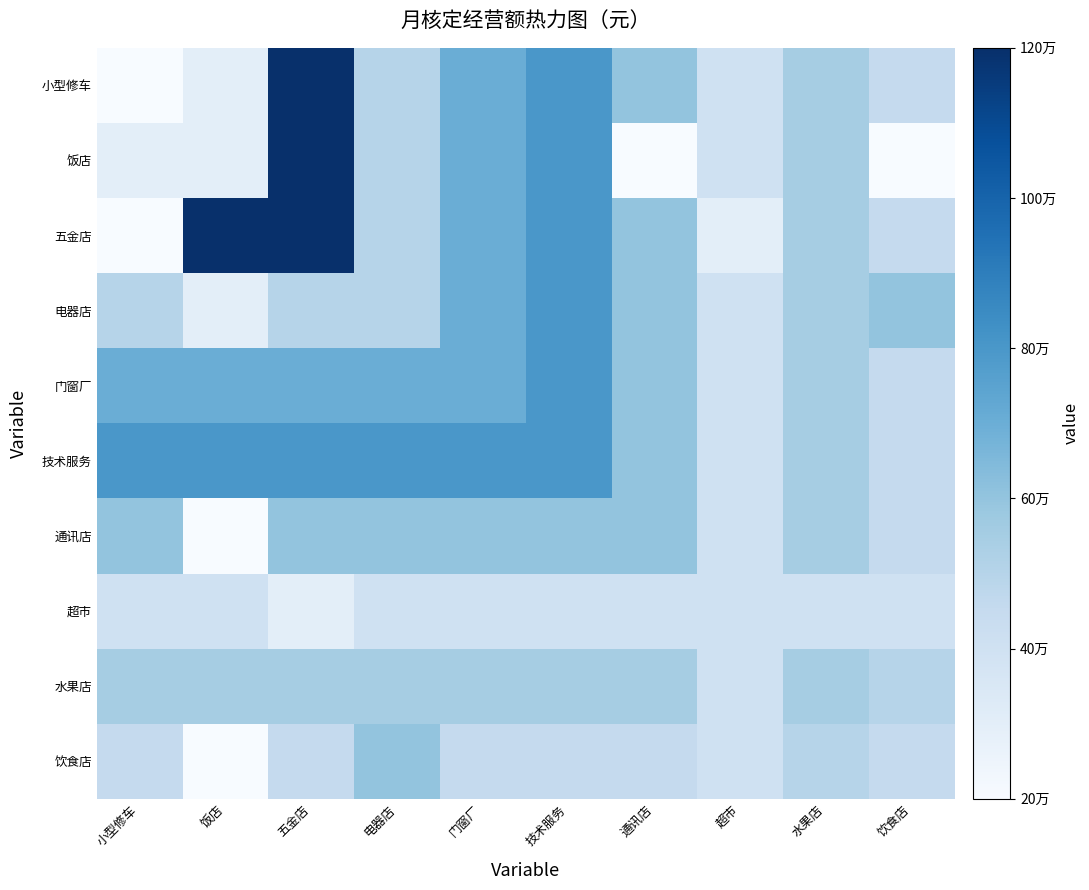

Which series has the largest range (max minus min)?

小型修车